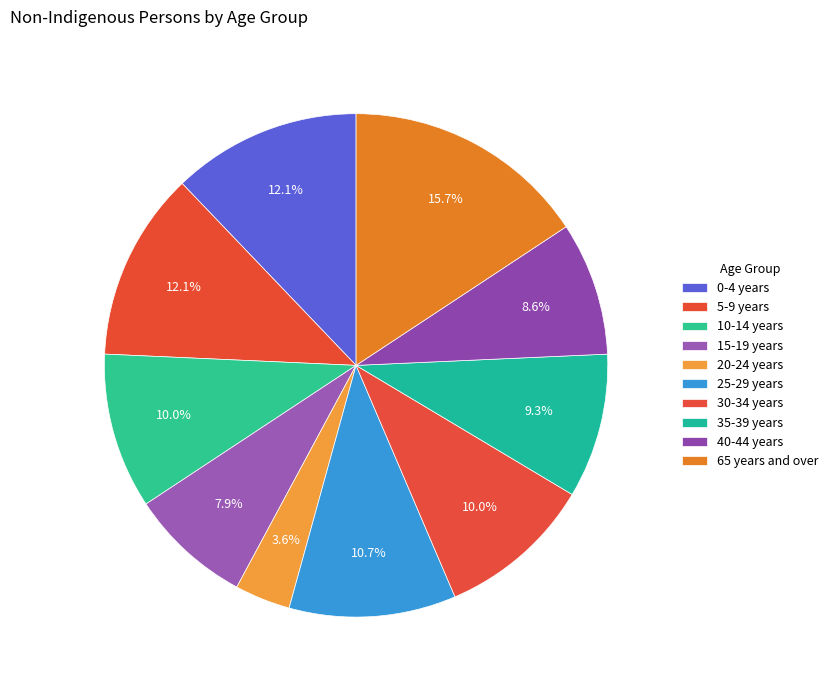

To the nearest percent, what is the average slice percentage?

10%